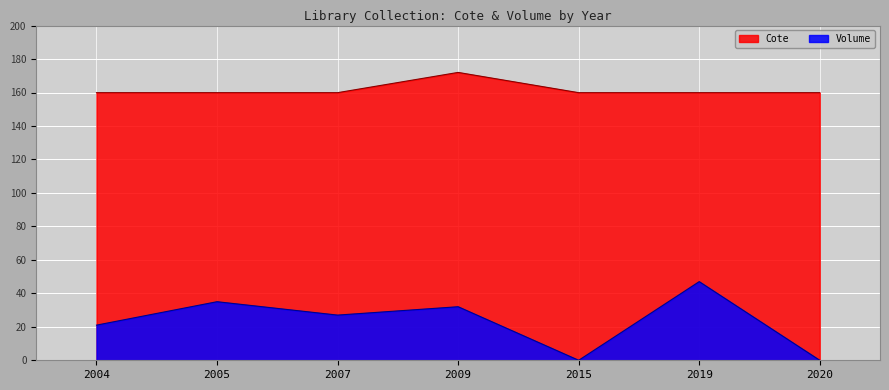

What is the highest value of the Cote series?

172.0